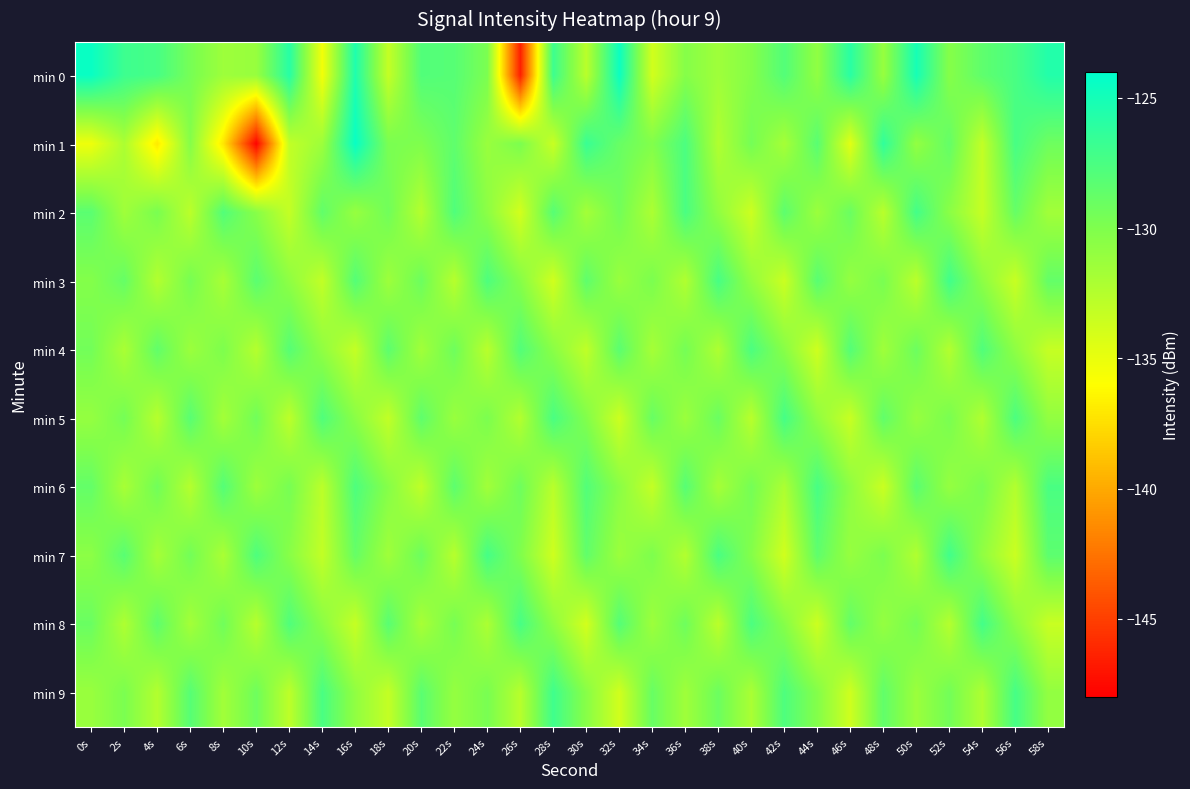

Reading right to left, transcribe all the data shown in this chart.

min 0: 58s=-125.6	56s=-127.5	54s=-128.5	52s=-130.3	50s=-125.1	48s=-131.1	46s=-126.0	44s=-130.8	42s=-127.9	40s=-130.2	38s=-131.5	36s=-130.3	34s=-133.9	32s=-124.6	30s=-132.7	28s=-126.9	26s=-146.5	24s=-129.8	22s=-128.1	20s=-127.9	18s=-133.2	16s=-125.5	14s=-135.4	12s=-125.9	10s=-131.1	8s=-131.4	6s=-129.6	4s=-127.4	2s=-126.9	0s=-124.5
min 1: 58s=-129.2	56s=-127.4	54s=-133.1	52s=-128.7	50s=-130.9	48s=-126.3	46s=-134.6	44s=-128.2	42s=-131.8	40s=-129.5	38s=-132.3	36s=-127.6	34s=-130.1	32s=-128.9	30s=-126.7	28s=-133.4	26s=-129.8	24s=-131.2	22s=-128.5	20s=-130.0	18s=-129.7	16s=-124.4	14s=-131.4	12s=-133.1	10s=-147.8	8s=-137.1	6s=-130.3	4s=-137.0	2s=-132.1	0s=-135.2
min 2: 58s=-131.6	56s=-128.8	54s=-133.3	52s=-130.5	50s=-127.2	48s=-132.7	46s=-129.0	44s=-131.3	42s=-128.4	40s=-133.6	38s=-130.8	36s=-127.5	34s=-132.1	32s=-129.4	30s=-131.7	28s=-128.1	26s=-133.9	24s=-130.6	22s=-127.8	20s=-132.5	18s=-129.3	16s=-131.1	14s=-128.6	12s=-133.2	10s=-130.4	8s=-127.9	6s=-132.8	4s=-129.7	2s=-131.5	0s=-128.3
min 3: 58s=-128.7	56s=-133.4	54s=-130.6	52s=-127.1	50s=-132.8	48s=-129.7	46s=-131.0	44s=-128.2	42s=-133.5	40s=-130.9	38s=-127.4	36s=-132.3	34s=-129.8	32s=-131.2	30s=-128.5	28s=-133.8	26s=-130.3	24s=-127.7	22s=-132.6	20s=-129.1	18s=-131.4	16s=-128.0	14s=-133.1	12s=-130.7	10s=-128.3	8s=-131.9	6s=-129.6	4s=-132.4	2s=-128.8	0s=-130.2
min 4: 58s=-133.3	56s=-130.7	54s=-127.8	52s=-132.4	50s=-129.1	48s=-131.5	46s=-128.0	44s=-133.7	42s=-130.4	40s=-127.6	38s=-132.2	36s=-129.5	34s=-131.8	32s=-128.3	30s=-133.0	28s=-130.5	26s=-127.9	24s=-132.7	22s=-129.2	20s=-131.6	18s=-128.4	16s=-133.2	14s=-130.8	12s=-128.1	10s=-132.5	8s=-129.9	6s=-131.3	4s=-128.6	2s=-132.0	0s=-129.4
min 5: 58s=-130.9	56s=-127.6	54s=-132.3	52s=-129.7	50s=-131.1	48s=-128.6	46s=-133.4	44s=-130.8	42s=-127.3	40s=-132.7	38s=-129.0	36s=-131.3	34s=-128.9	32s=-133.6	30s=-130.1	28s=-127.5	26s=-132.4	24s=-129.8	22s=-131.2	20s=-128.5	18s=-133.1	16s=-130.5	14s=-127.8	12s=-132.9	10s=-129.3	8s=-131.7	6s=-128.2	4s=-132.6	2s=-129.5	0s=-131.0
min 6: 58s=-127.5	56s=-132.4	54s=-129.7	52s=-131.0	50s=-128.3	48s=-133.5	46s=-130.7	44s=-127.4	42s=-132.1	40s=-129.5	38s=-131.8	36s=-128.1	34s=-133.2	32s=-130.5	30s=-127.9	28s=-132.7	26s=-129.2	24s=-131.6	22s=-128.4	20s=-133.0	18s=-130.3	16s=-127.7	14s=-132.8	12s=-129.6	10s=-131.4	8s=-128.0	6s=-132.5	4s=-129.3	2s=-131.9	0s=-128.7
min 7: 58s=-128.4	56s=-133.5	54s=-130.8	52s=-127.1	50s=-132.3	48s=-129.8	46s=-131.1	44s=-128.5	42s=-133.8	40s=-130.2	38s=-127.5	36s=-132.4	34s=-129.9	32s=-131.3	30s=-128.6	28s=-133.7	26s=-130.0	24s=-127.3	22s=-132.6	20s=-129.1	18s=-131.5	16s=-128.8	14s=-133.1	12s=-130.4	10s=-127.7	8s=-132.0	6s=-129.4	4s=-131.8	2s=-128.2	0s=-130.6
min 8: 58s=-133.4	56s=-130.6	54s=-127.2	52s=-132.5	50s=-129.5	48s=-131.0	46s=-128.7	44s=-133.6	42s=-130.3	40s=-127.6	38s=-132.8	36s=-129.2	34s=-131.4	32s=-128.0	30s=-133.9	28s=-130.7	26s=-127.4	24s=-132.1	22s=-129.6	20s=-131.9	18s=-128.2	16s=-133.3	14s=-130.5	12s=-127.8	10s=-132.6	8s=-129.3	6s=-131.7	4s=-128.5	2s=-132.2	0s=-129.0
min 9: 58s=-130.9	56s=-127.3	54s=-132.2	52s=-129.4	50s=-131.3	48s=-128.6	46s=-133.7	44s=-130.2	42s=-127.7	40s=-132.0	38s=-129.1	36s=-131.5	34s=-128.9	32s=-133.8	30s=-130.4	28s=-127.0	26s=-132.6	24s=-129.7	22s=-131.0	20s=-128.3	18s=-133.2	16s=-130.8	14s=-127.5	12s=-132.9	10s=-129.2	8s=-131.6	6s=-128.1	4s=-132.4	2s=-129.8	0s=-131.2